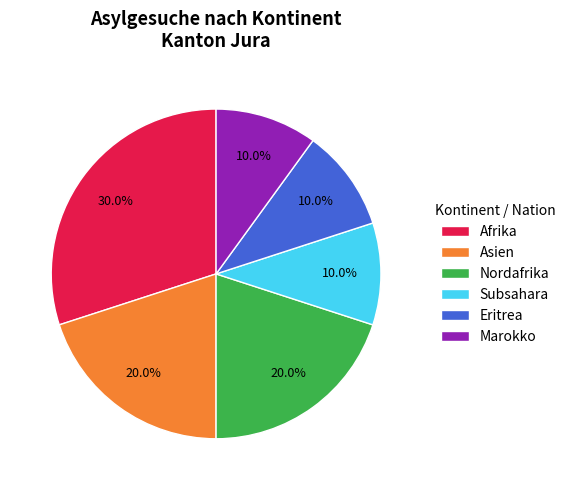

Is there any slice that represents more than half of the pie?

No